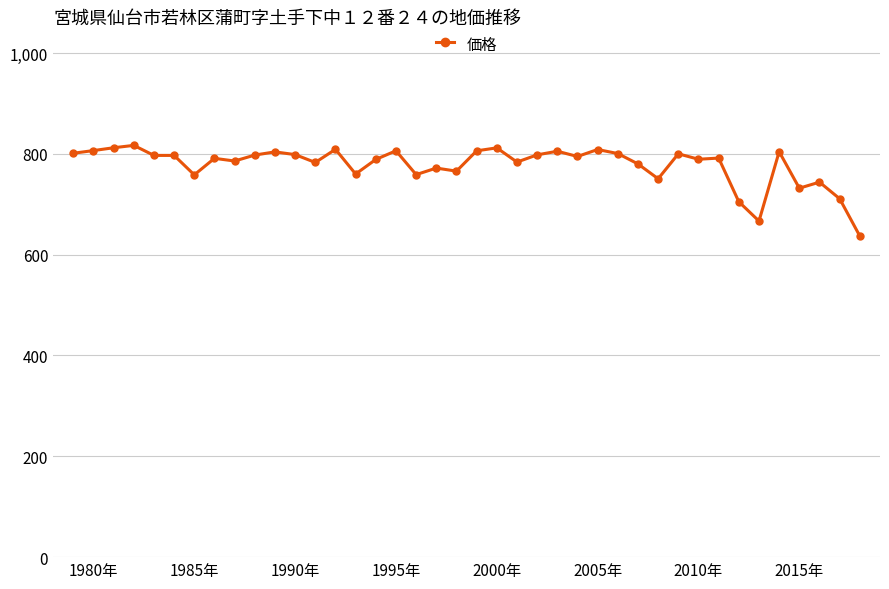

What is the minimum value shown in the chart?

636.8